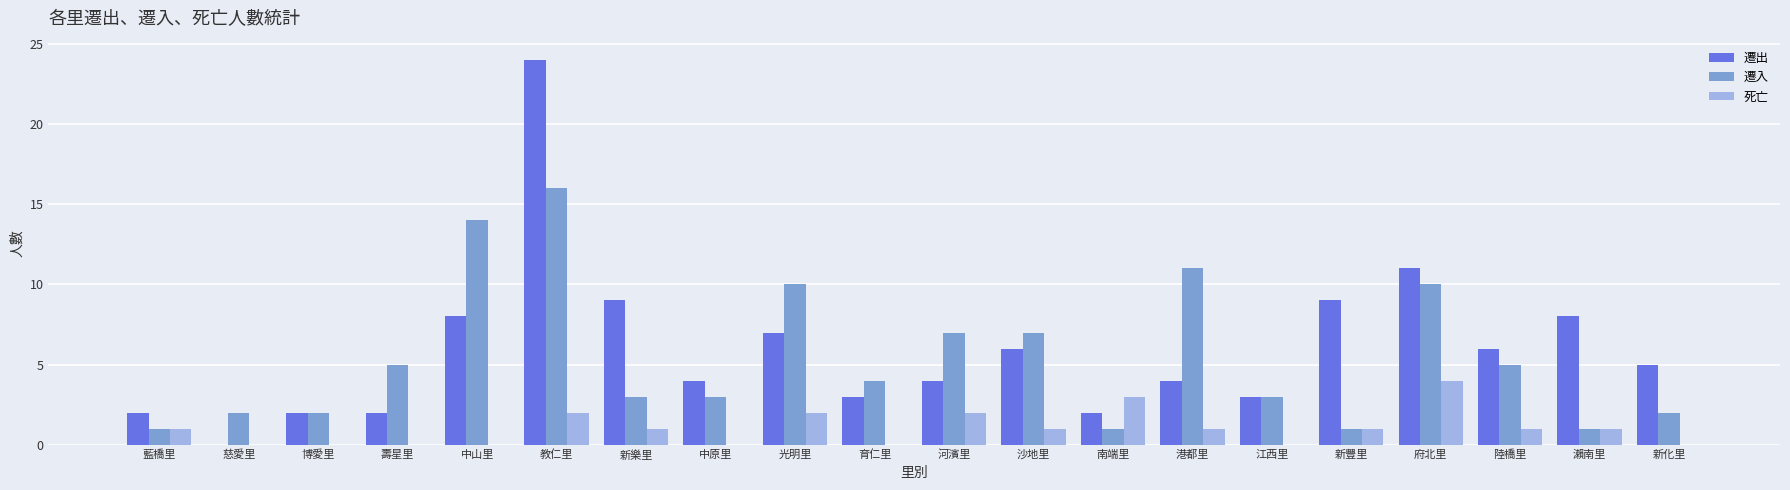

Count the 死亡 values in the range 0 to 2.

18